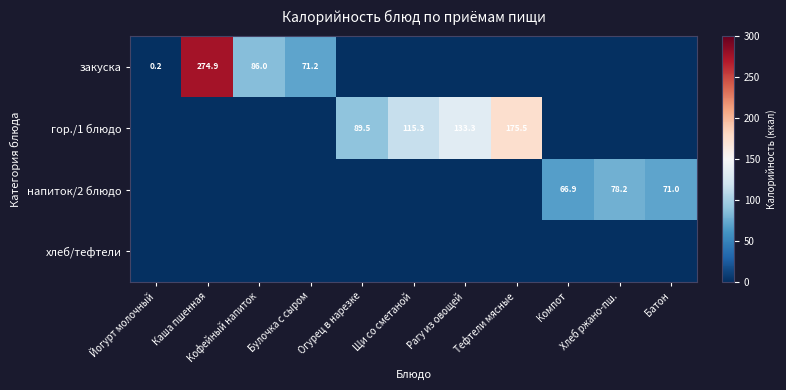

True or false: гор./1 блюдо has a value of 0.0 at Булочка с сыром.

True